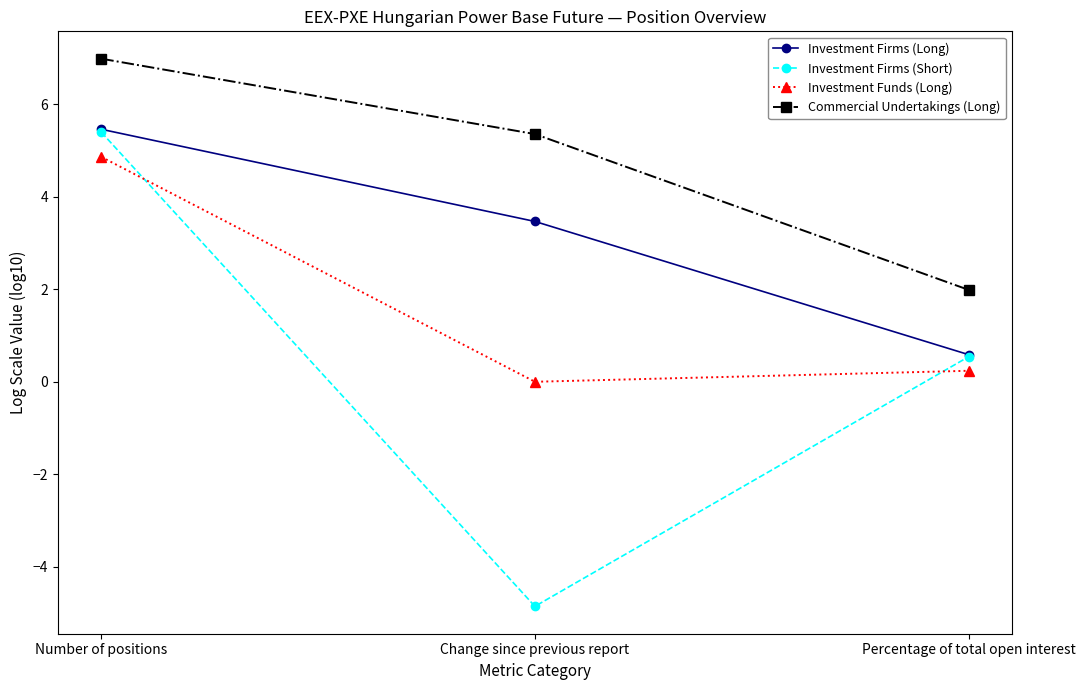

What is the label of the 2nd point from the right?

Change since previous report